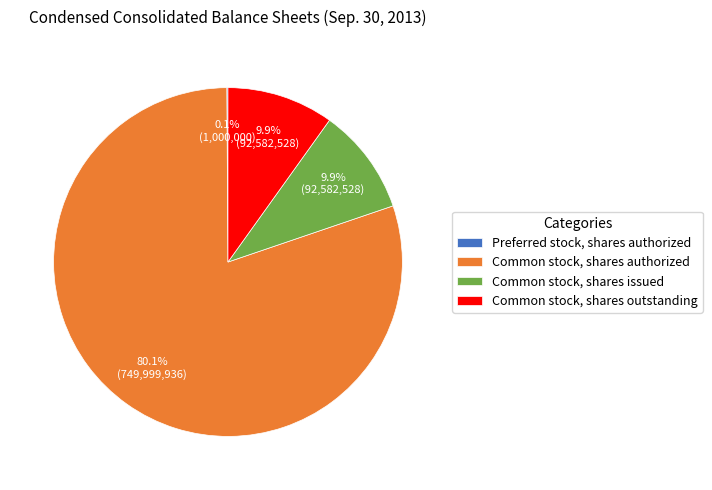

Which slice is the largest?

Common stock, shares authorized